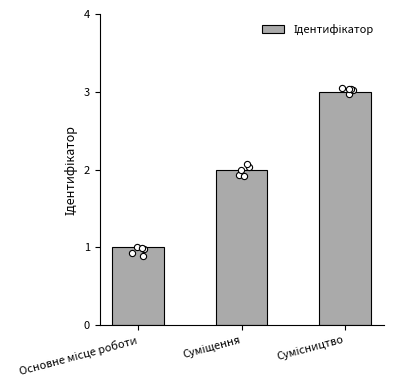

Which has a higher value, Основне місце роботи or Сумісництво?

Сумісництво